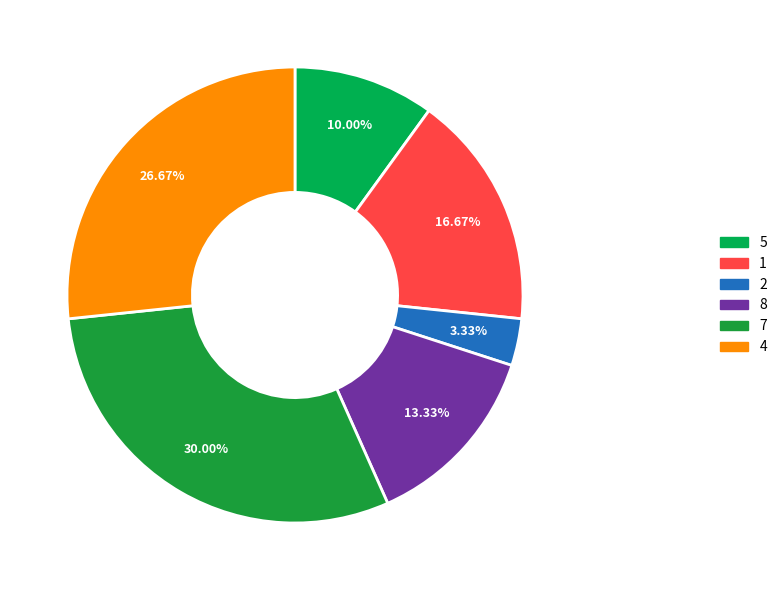

Which slice is the smallest?

2